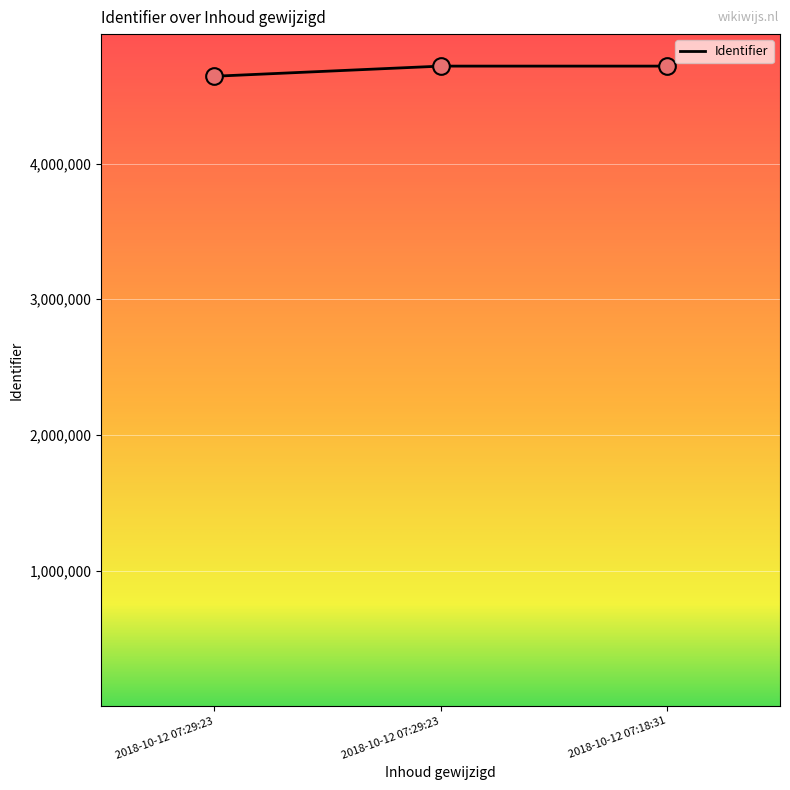

What is the change in value from 2018-10-12 07:29:23 to 2018-10-12 07:29:23?

+74705